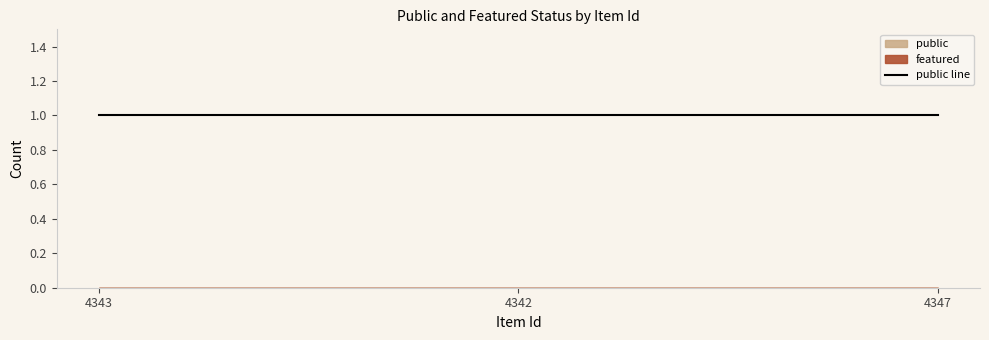

What is the value of the public point at the 3rd from the left?

1